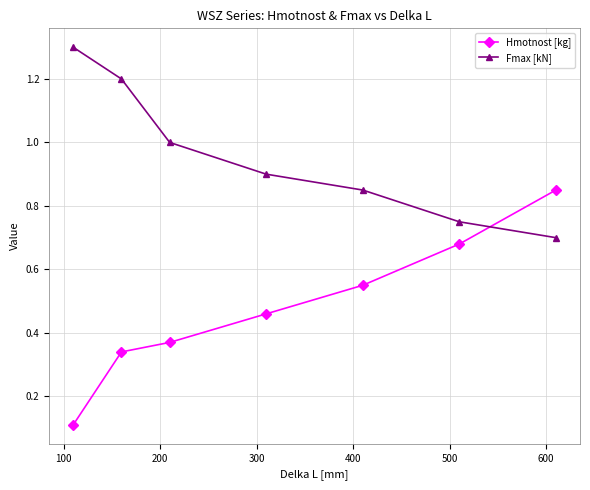

True or false: Fmax [kN] has more than 0 interior local peaks.

False